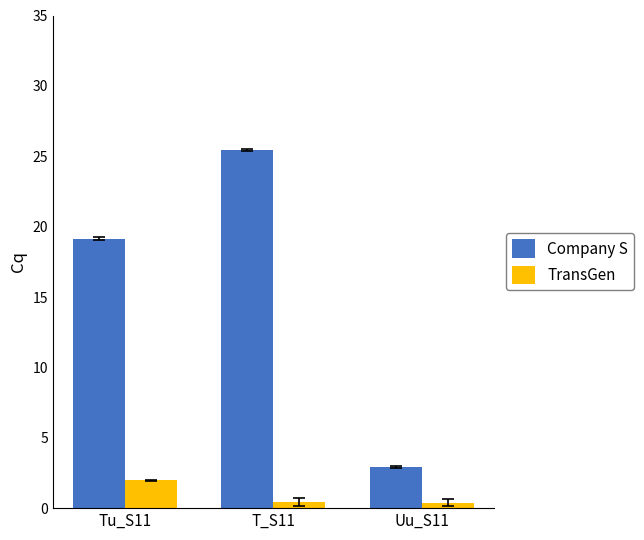

What position from the right is Tu_S11?

3